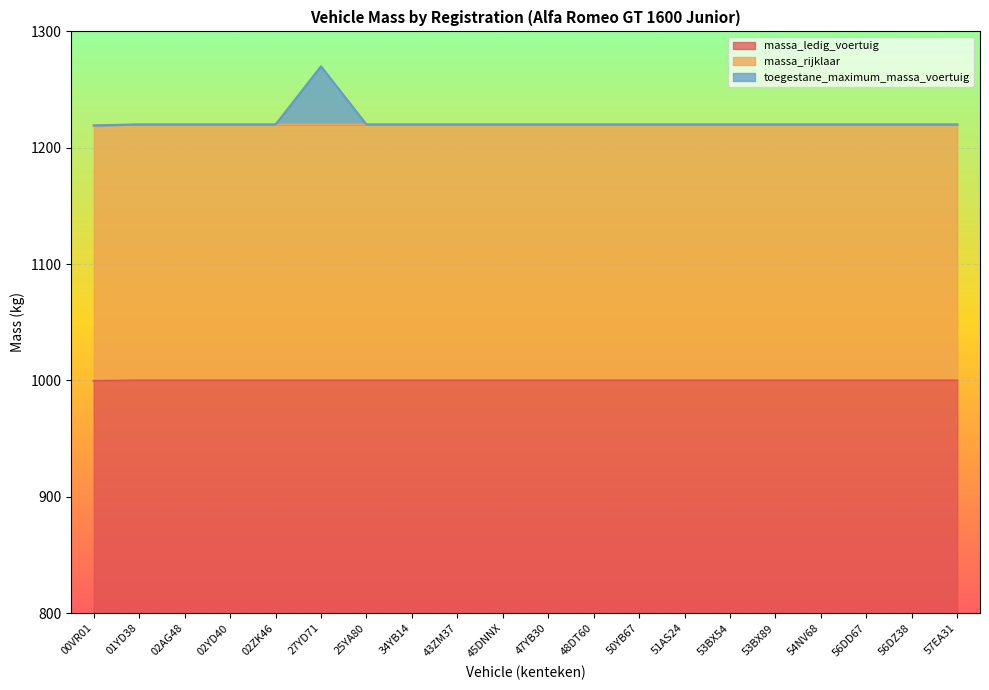

True or false: toegestane_maximum_massa_voertuig and massa_ledig_voertuig intersect in this chart.

False